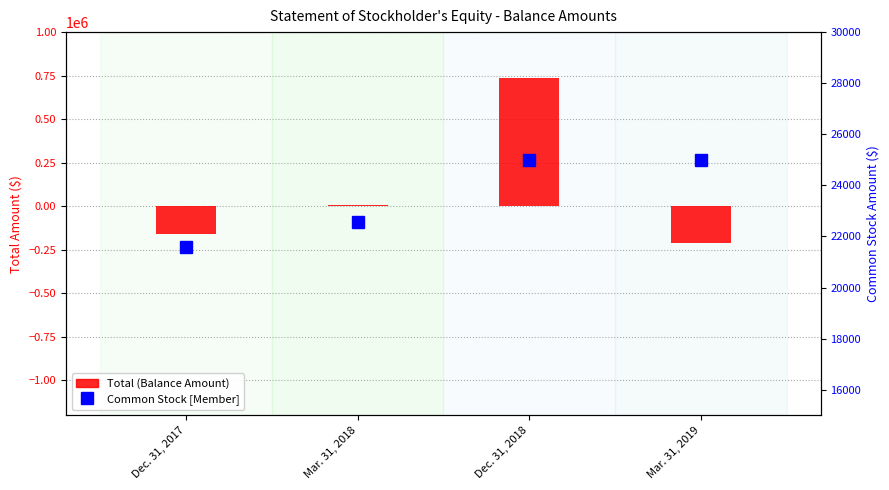

Reading right to left, transcribe all the data shown in this chart.

Total: -210505	736848	9996	-159518
Common Stock [Member]: 24983	24983	22569	21573